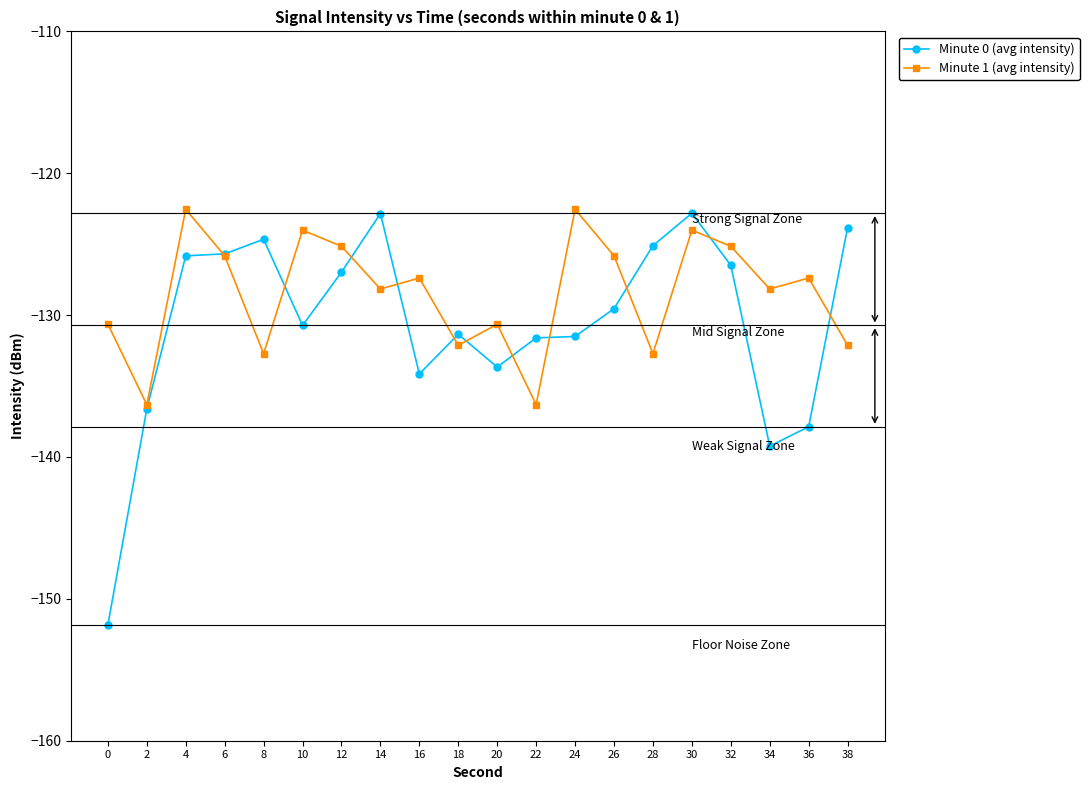

How many data points in Minute 1 (avg intensity) are less than -127?

12